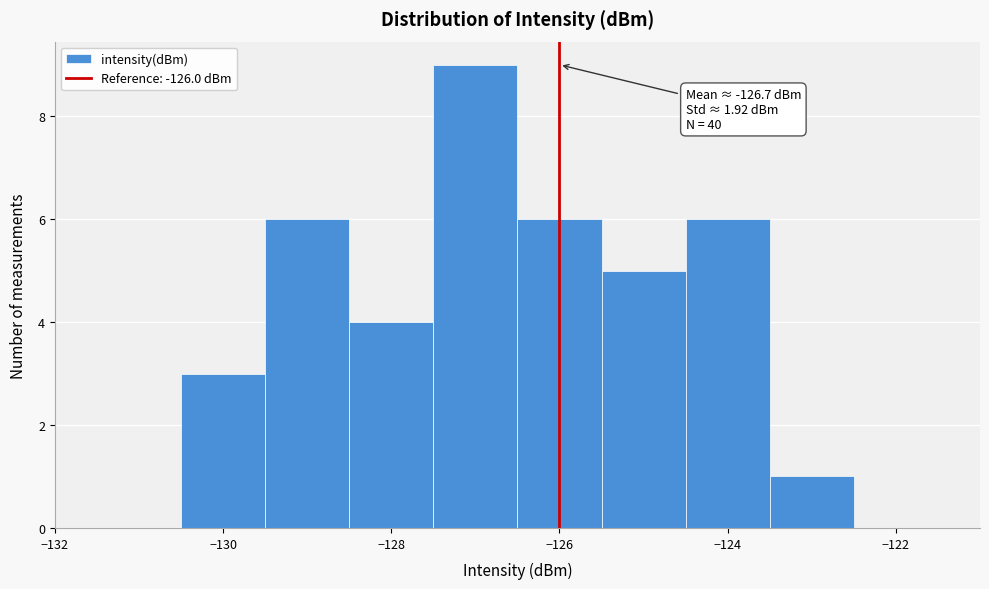

Over which range of the x-axis is the bar tallest?

-127.5 to -126.5